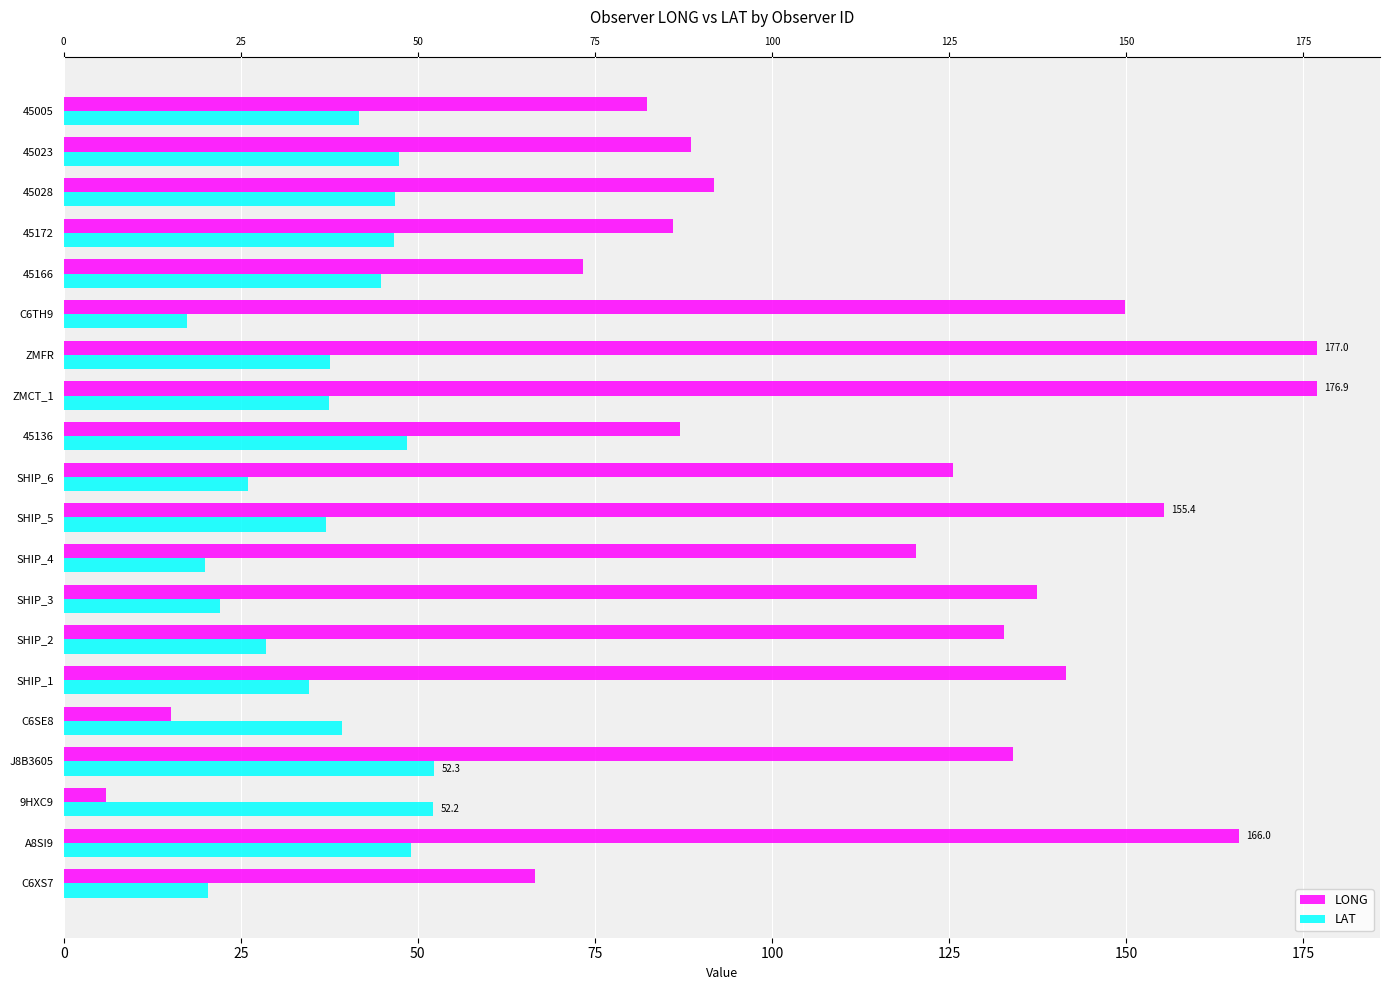

Which series changed the most between J8B3605 and C6SE8?

LONG